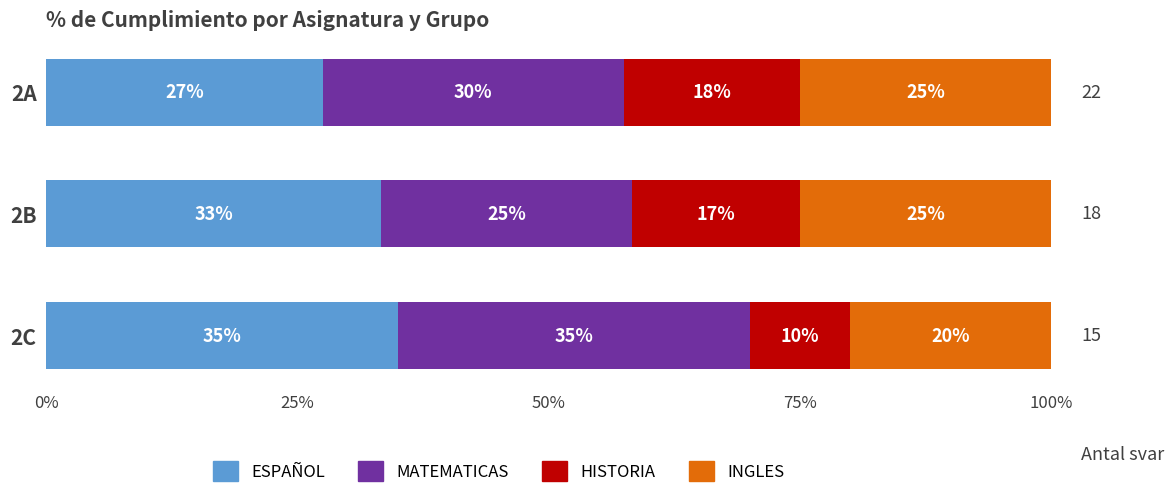

What is the total value across all series at 2A?

100.0